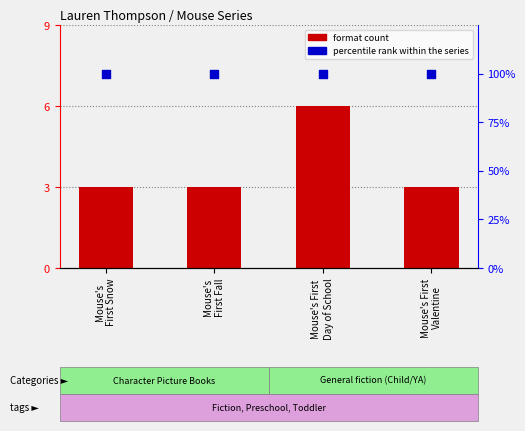

Which series reaches the maximum Y coordinate?

percentile rank within the series